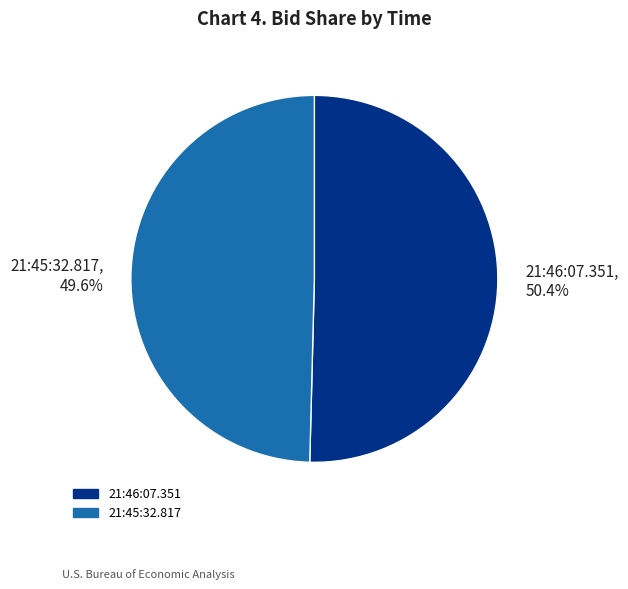

Which has a higher value, 21:45:32.817 or 21:46:07.351?

21:46:07.351